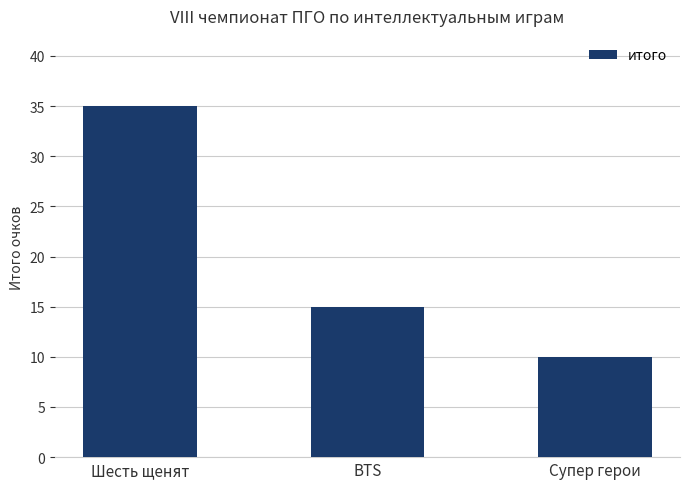

What is the difference between the values at Супер герои and BTS?

5